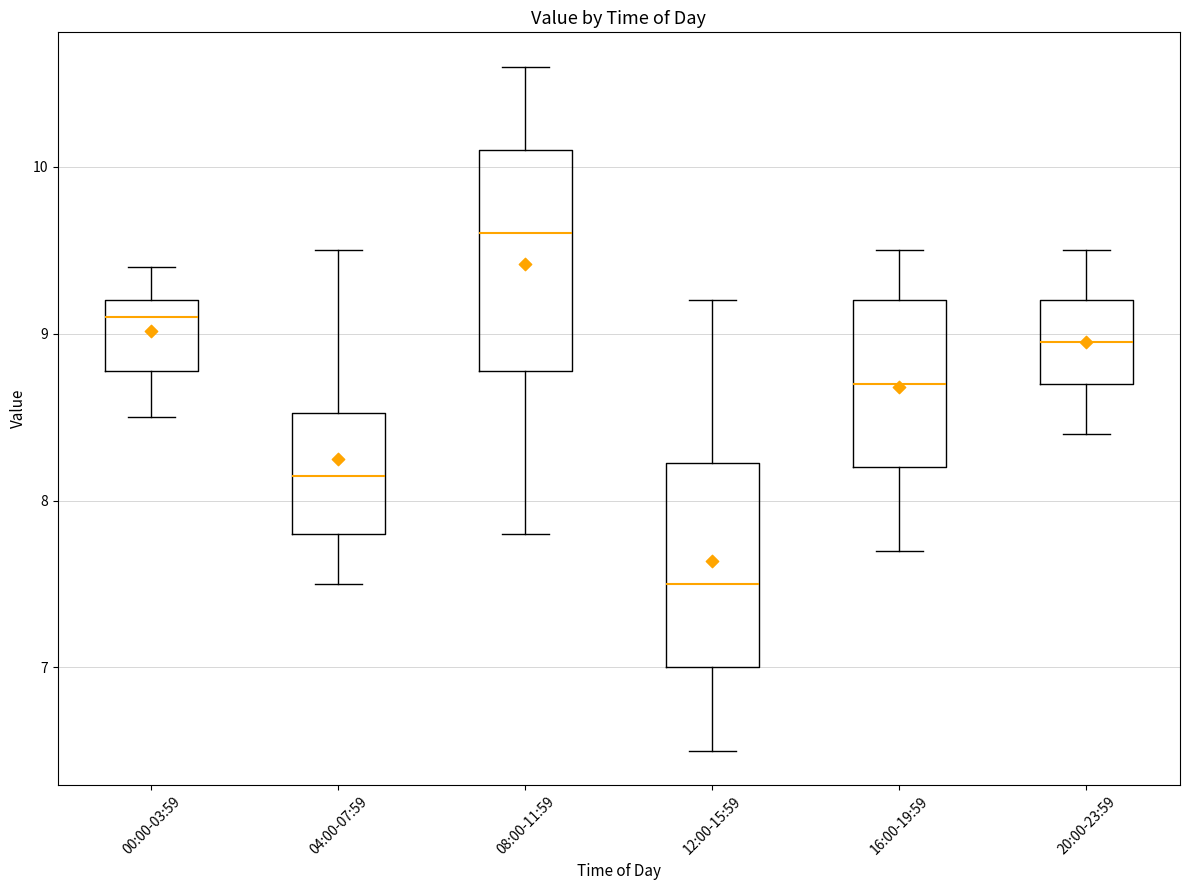

Reading left to right, read every box against the y-axis: the position of its median line, the range the box covers, and the ends of its whiskers. The values are not printed on the chart, so give them approximately, as read against the axis.

00:00-03:59: median 9.1, box 8.8 to 9.2, whiskers 8.5 to 9.4
04:00-07:59: median 8.2, box 7.8 to 8.5, whiskers 7.5 to 9.5
08:00-11:59: median 9.6, box 8.8 to 10.1, whiskers 7.8 to 10.6
12:00-15:59: median 7.5, box 7.0 to 8.2, whiskers 6.5 to 9.2
16:00-19:59: median 8.7, box 8.2 to 9.2, whiskers 7.7 to 9.5
20:00-23:59: median 9.0, box 8.7 to 9.2, whiskers 8.4 to 9.5